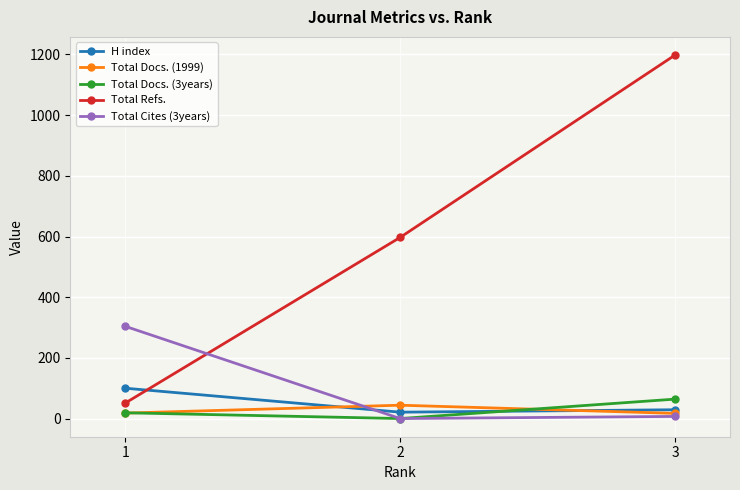

Which label corresponds to the largest value in the chart?

3